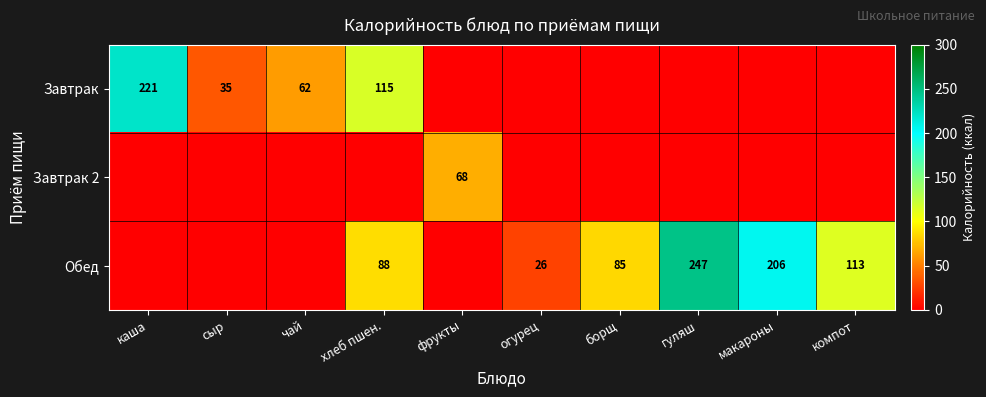

Which has a higher value, компот or фрукты?

компот